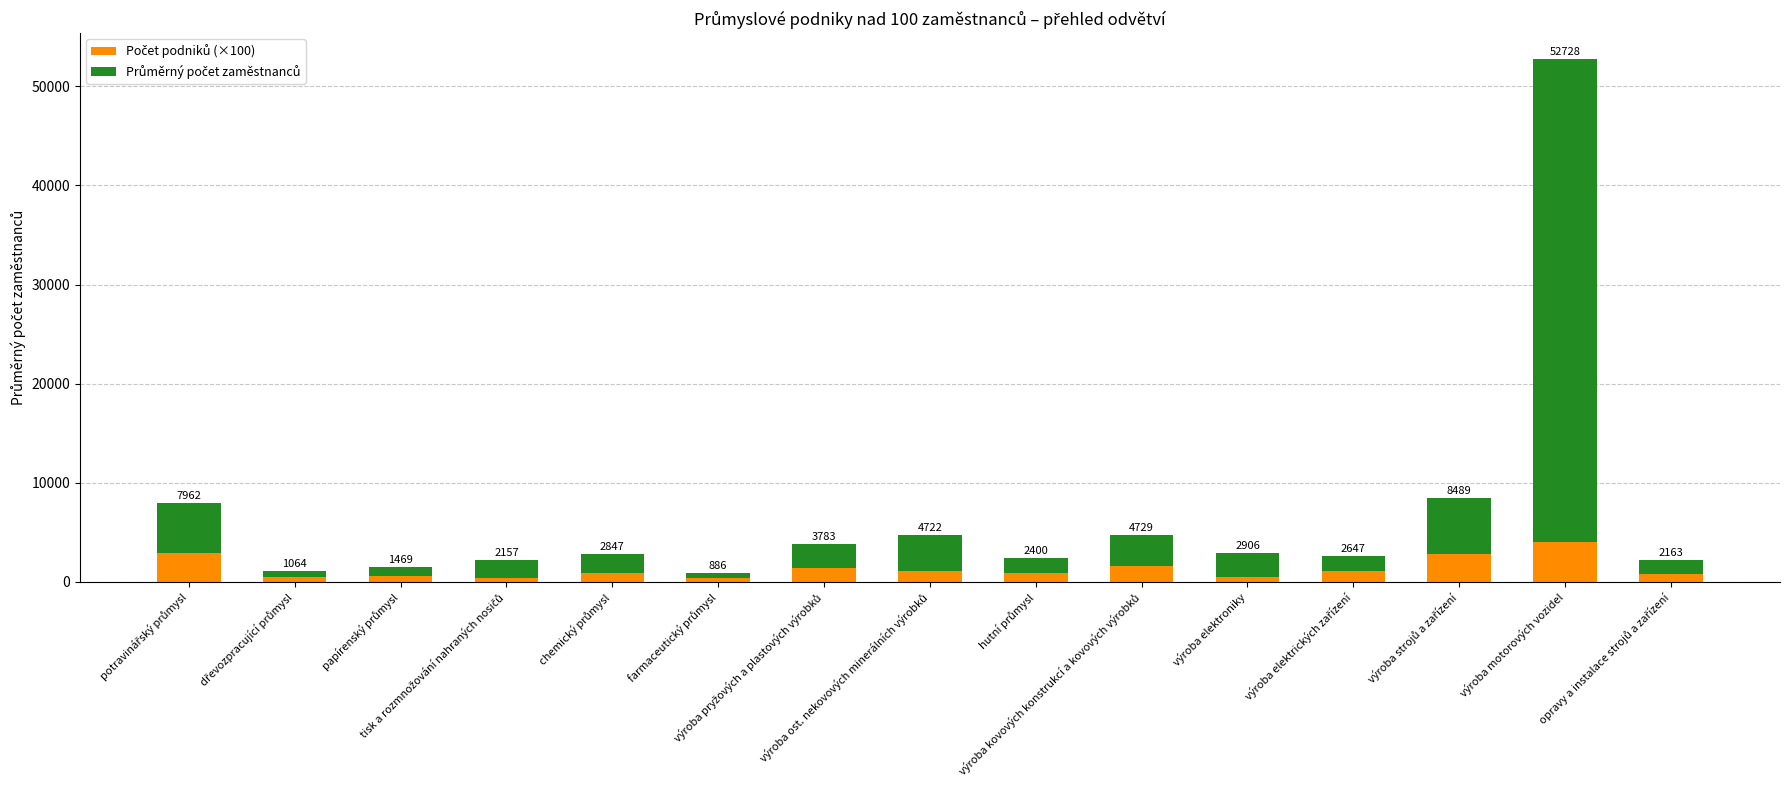

At which label is Počet podniků (×100) closest to 2200?

výroba kovových konstrukcí a kovových výrobků